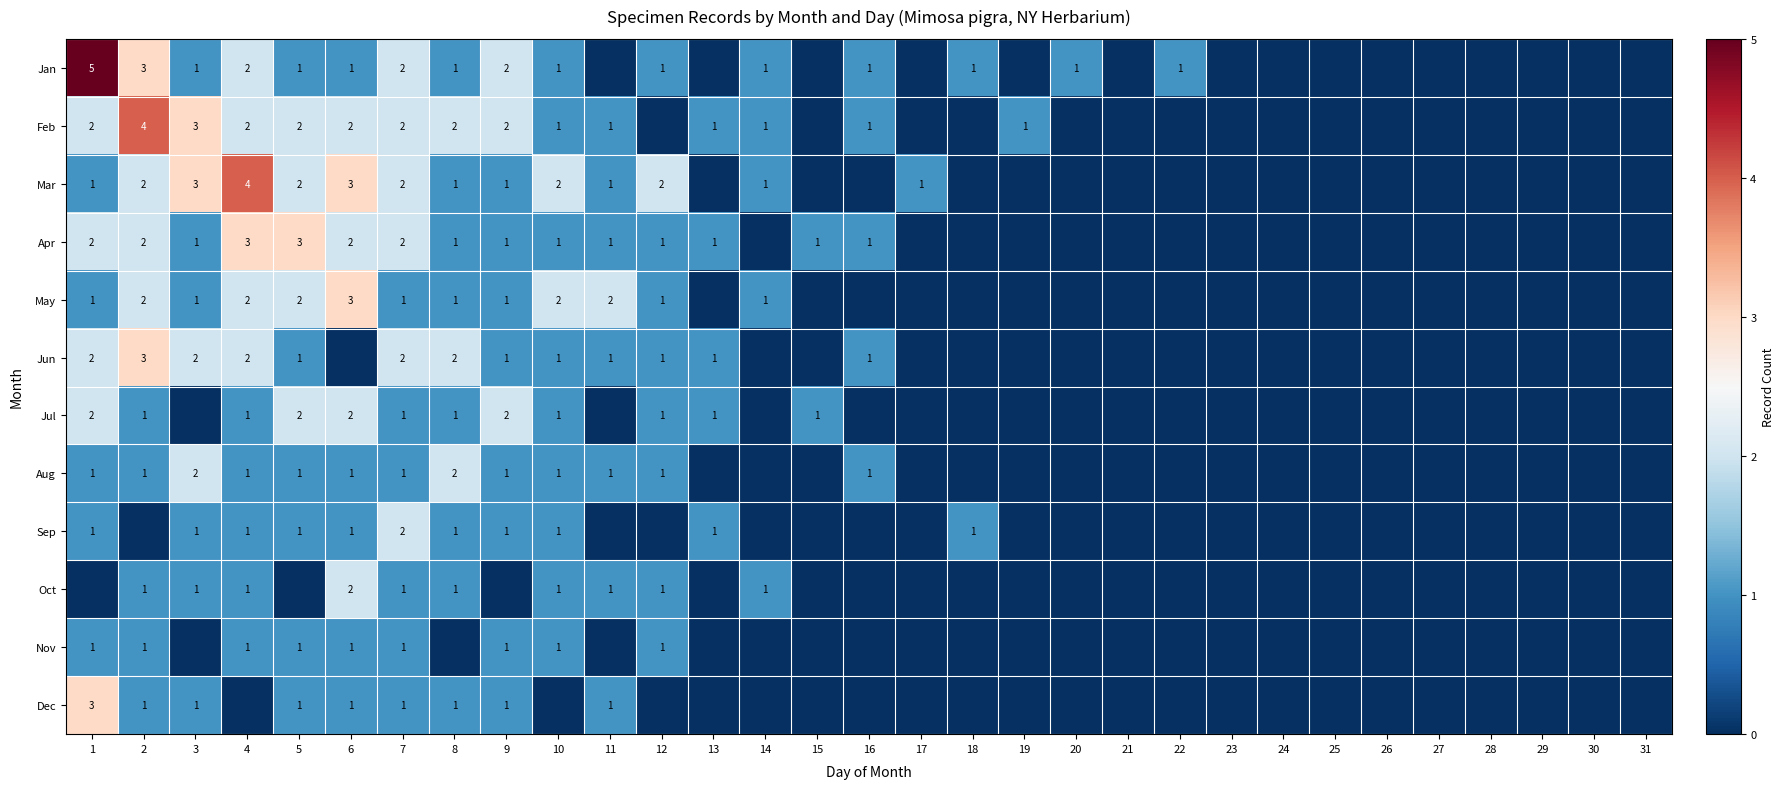

The Jun series shows 0 at 12. True or false?

False